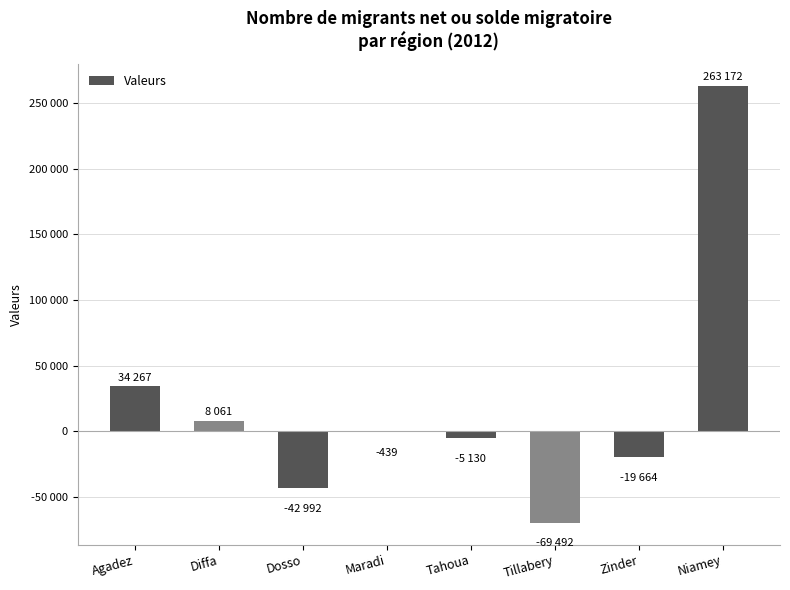

Are the bars horizontal?

No